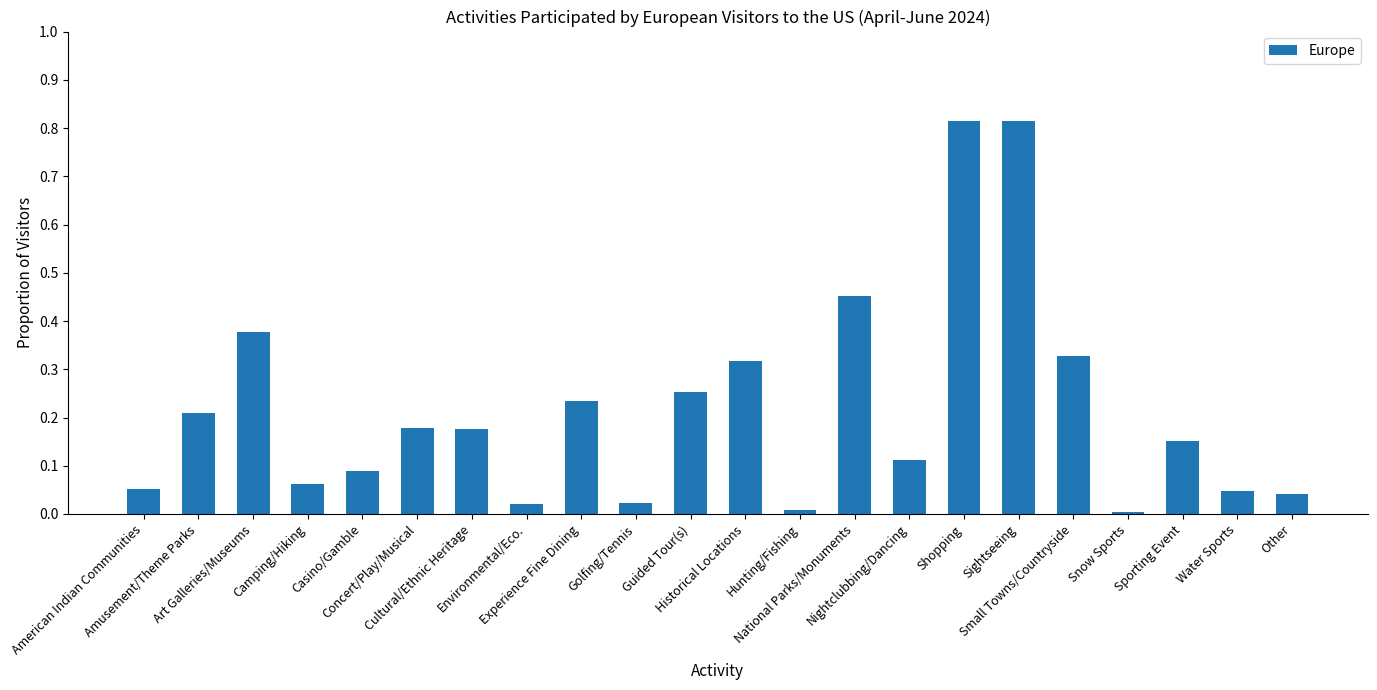

Reading left to right, transcribe all the data shown in this chart.

American Indian Communities=0.1	Amusement/Theme Parks=0.2	Art Galleries/Museums=0.4	Camping/Hiking=0.1	Casino/Gamble=0.1	Concert/Play/Musical=0.2	Cultural/Ethnic Heritage=0.2	Environmental/Eco.=0.0	Experience Fine Dining=0.2	Golfing/Tennis=0.0	Guided Tour(s)=0.3	Historical Locations=0.3	Hunting/Fishing=0.0	National Parks/Monuments=0.5	Nightclubbing/Dancing=0.1	Shopping=0.8	Sightseeing=0.8	Small Towns/Countryside=0.3	Snow Sports=0.0	Sporting Event=0.2	Water Sports=0.0	Other=0.0